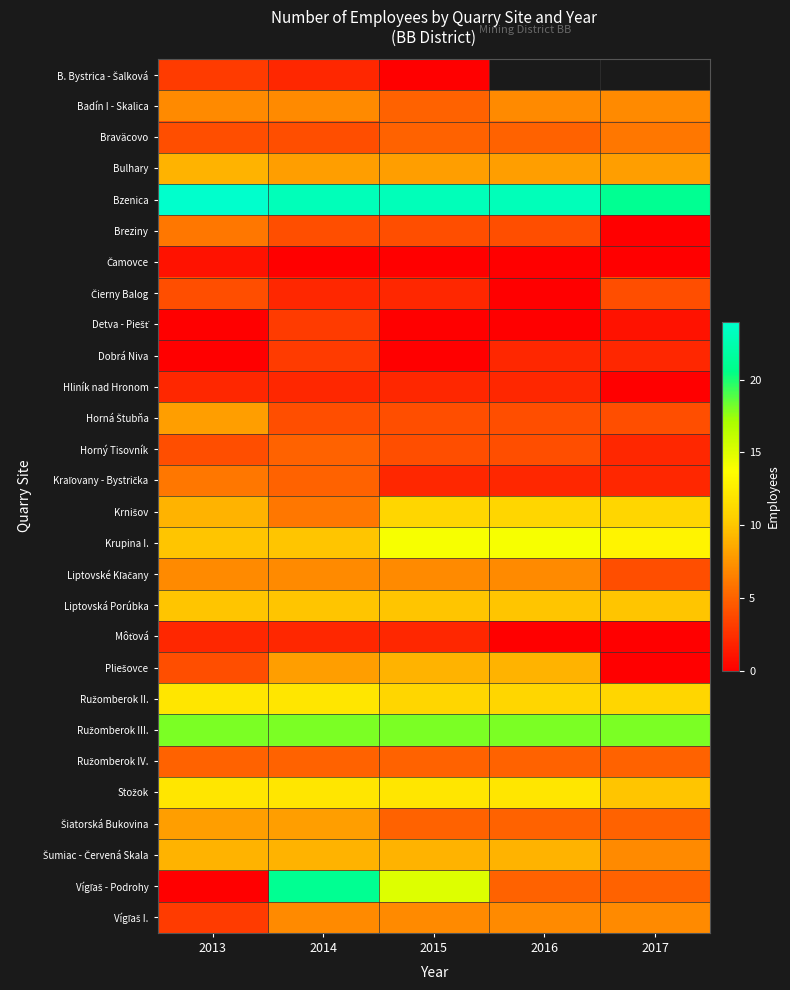

At how many categories does at least one series exceed 15?

5